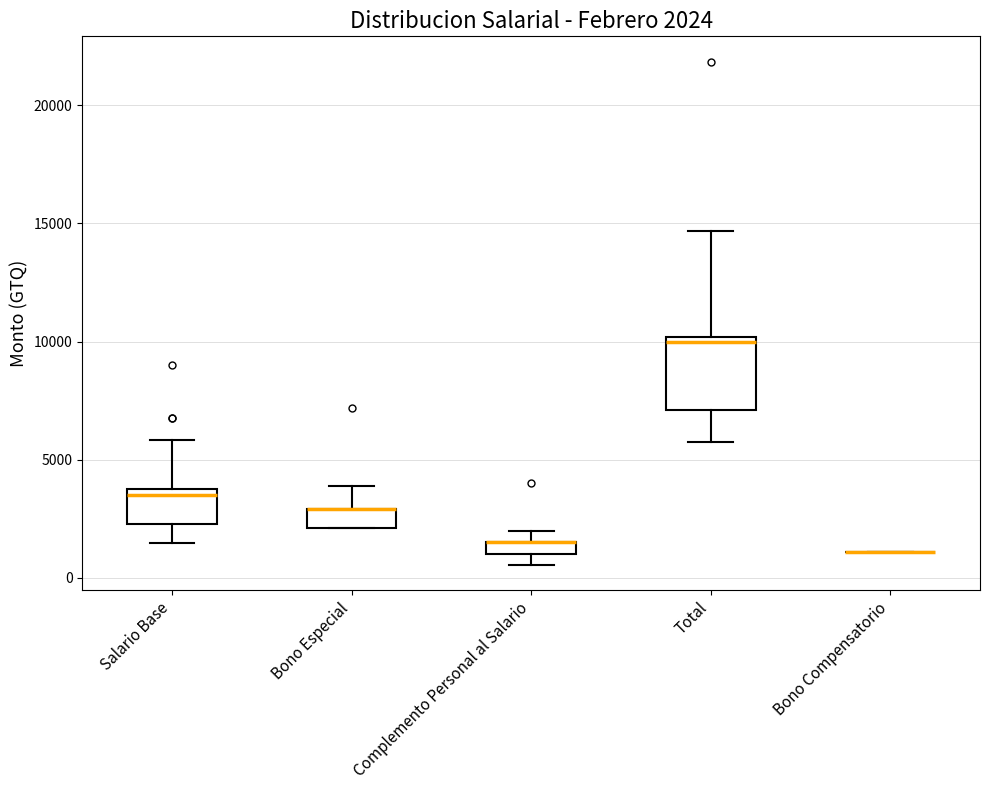

Which box is the tallest, from its lower edge to its upper edge?

Total